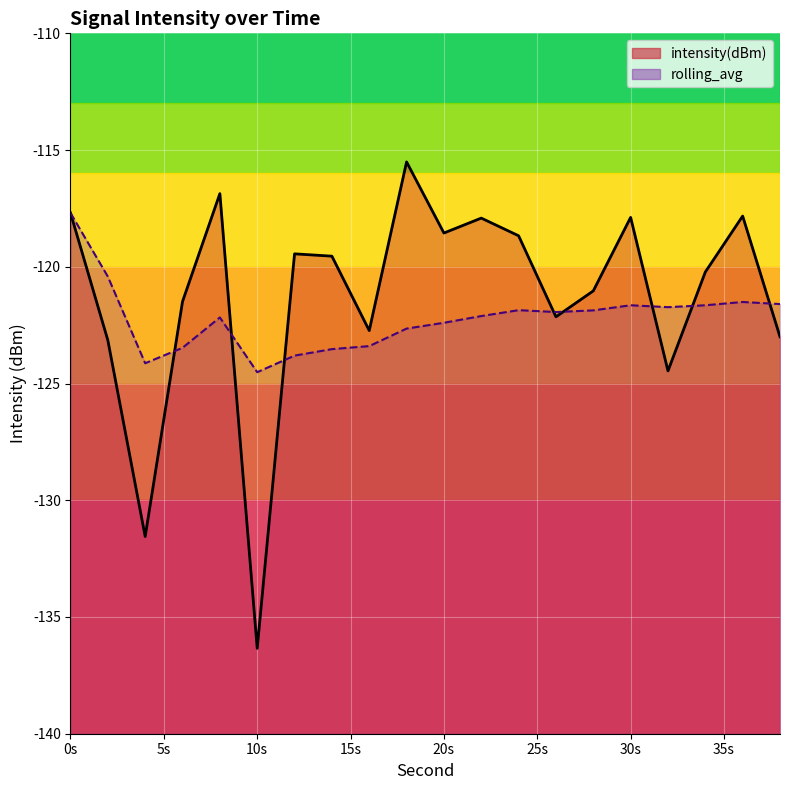

How many times do intensity(dBm) and rolling_avg cross each other?

8